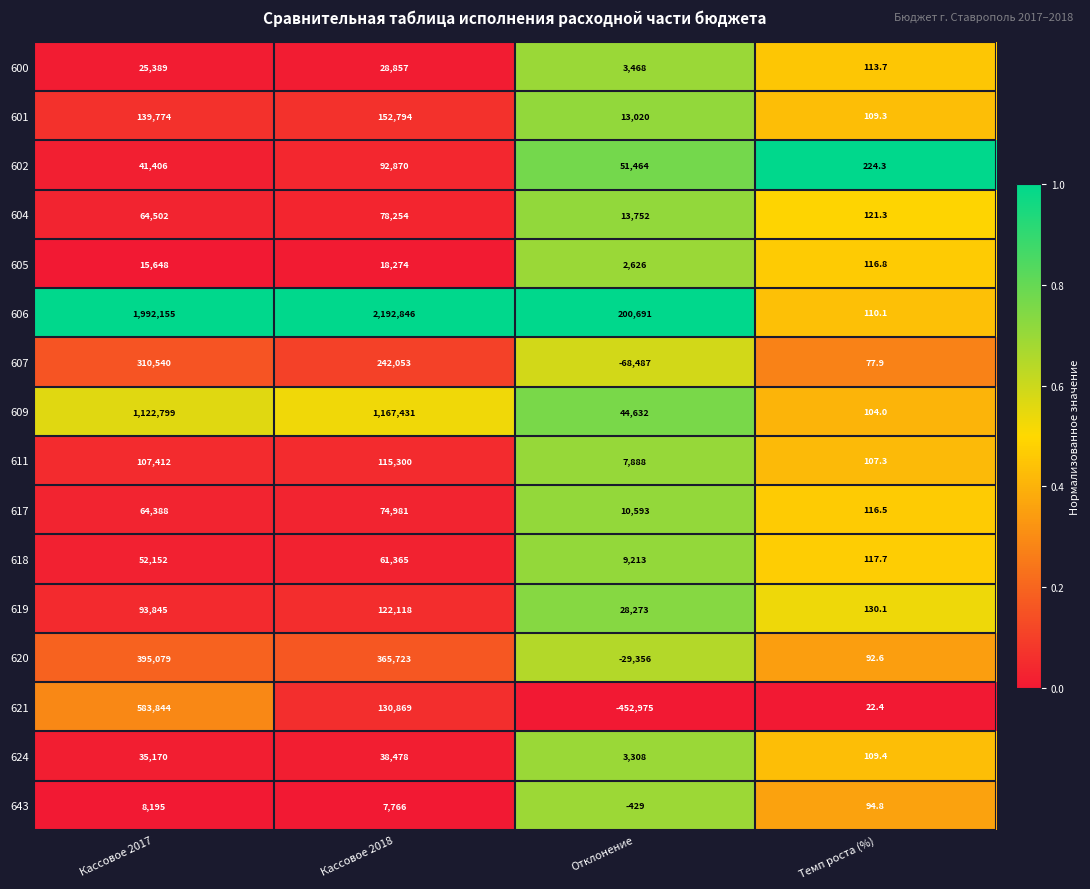

Where is 605 nearest to the value 9195?

Кассовое 2017